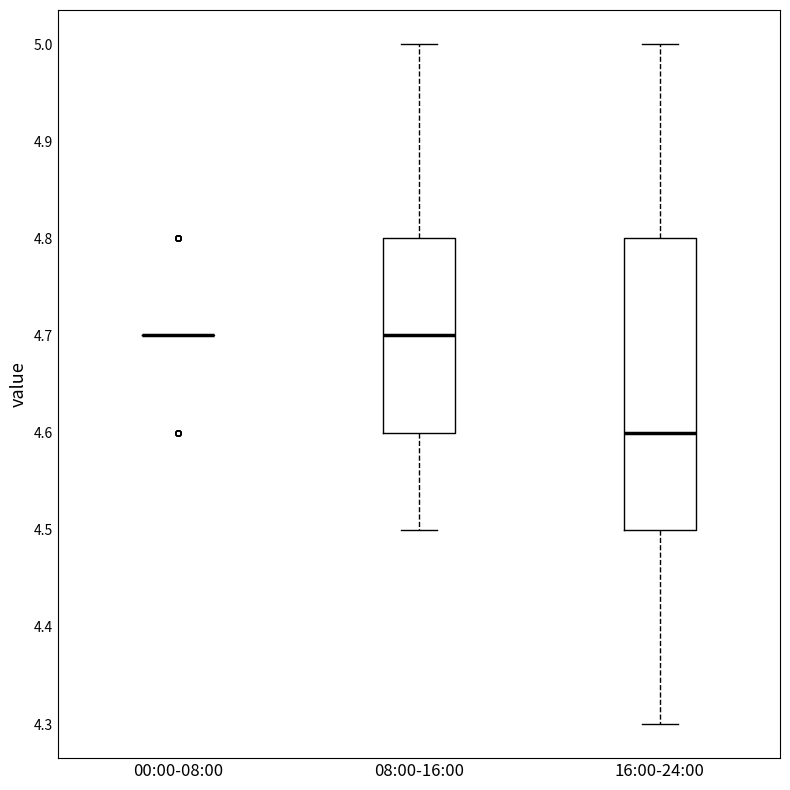

Reading left to right, transcribe this box plot: for each box, give where its median line is, the range the box spans, and where its two whiskers end, as read against the y-axis. The values are not printed on the chart, so give them approximately, as read against the axis.

00:00-08:00: box collapsed to a line at 4.7, whiskers 4.7 to 4.7
08:00-16:00: median 4.7, box 4.6 to 4.8, whiskers 4.5 to 5.0
16:00-24:00: median 4.6, box 4.5 to 4.8, whiskers 4.3 to 5.0